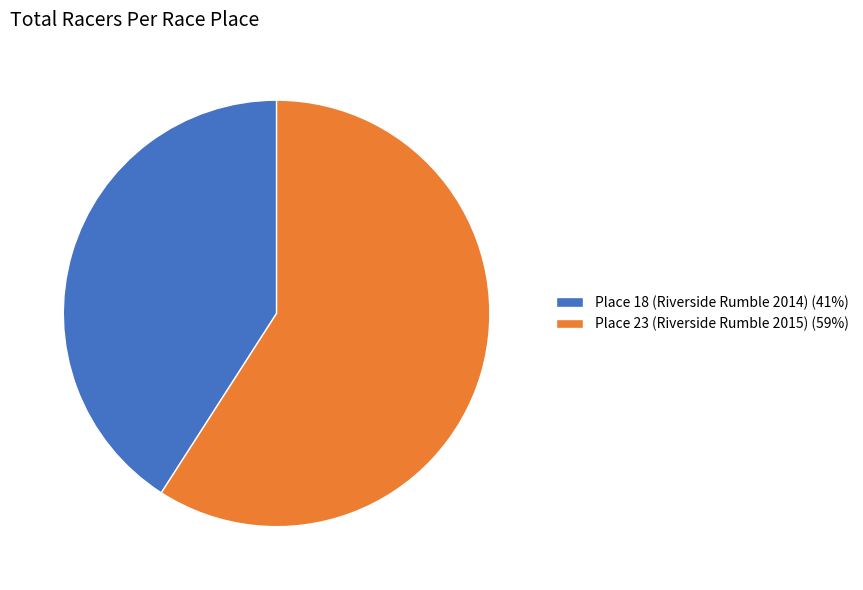

Combined, do Place 18 (Riverside Rumble 2014) (41%) and Place 23 (Riverside Rumble 2015) (59%) account for over 50%?

Yes